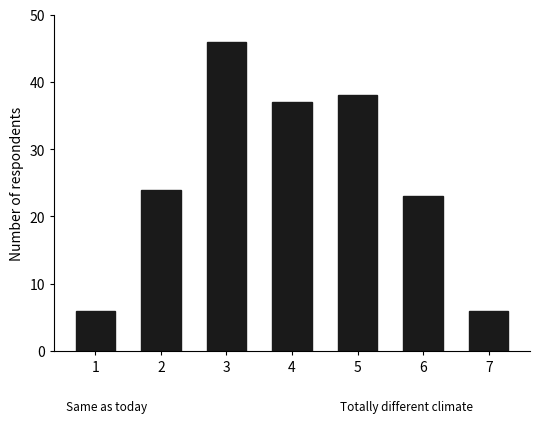

Reading left to right, what are all the values shown in this chart?

1=6	2=24	3=46	4=37	5=38	6=23	7=6